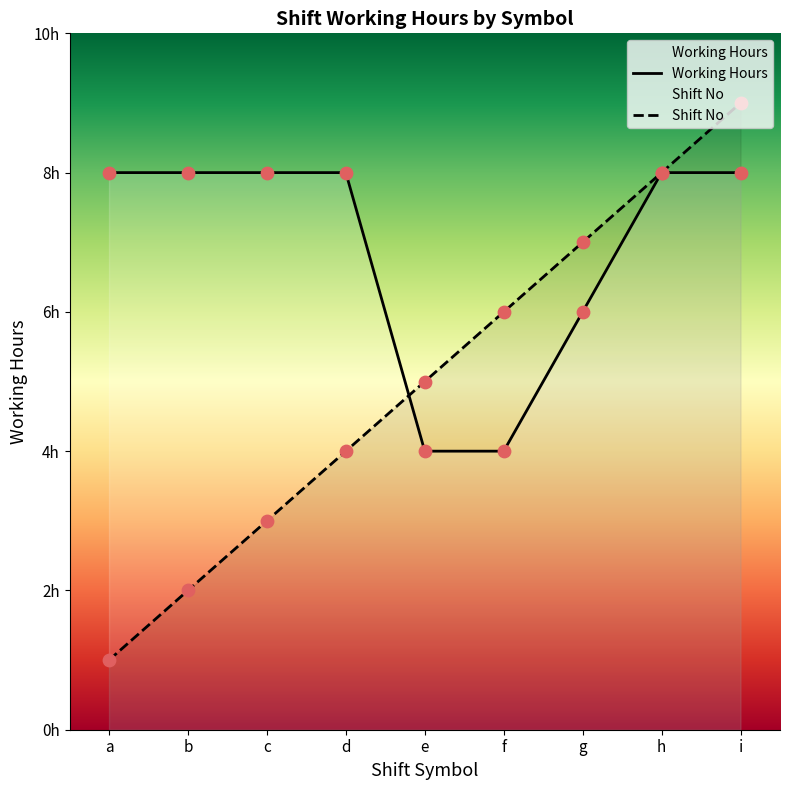

What is the total value across all series at c?

11.0